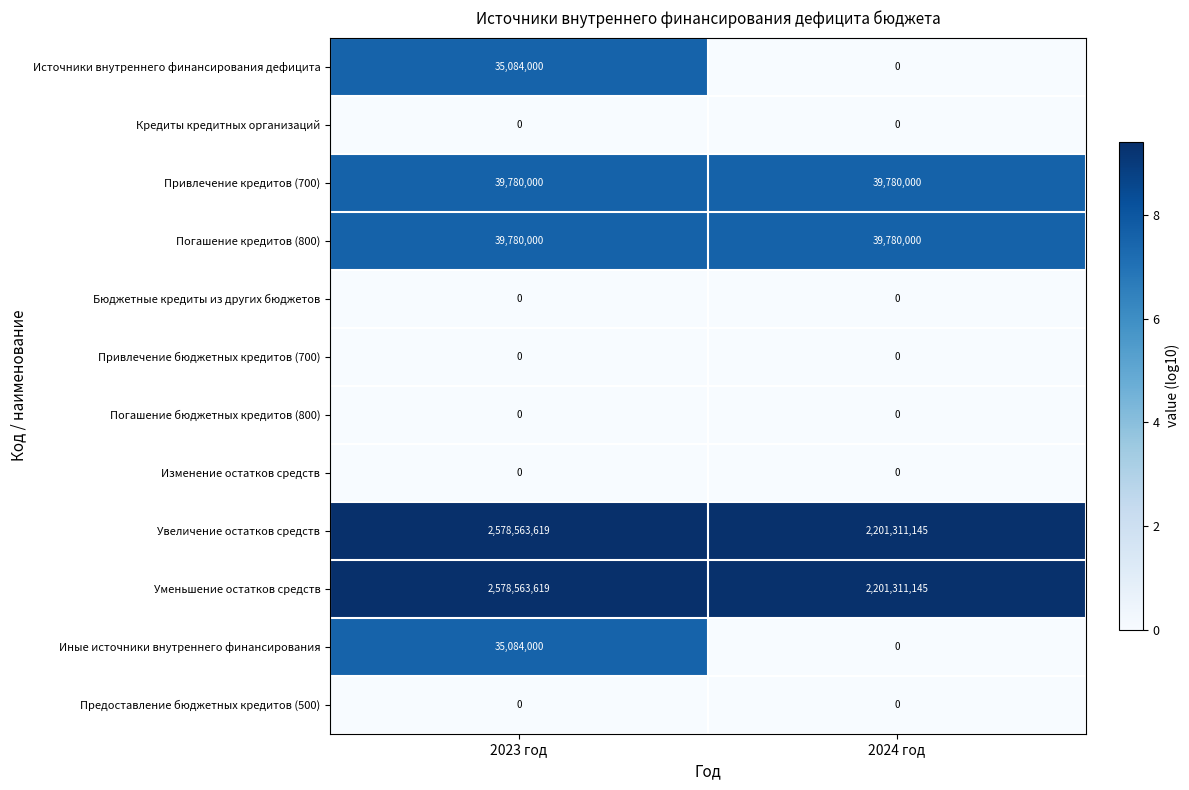

Is it true that Уменьшение остатков средств equals 1284583842 at 2023 год?

False